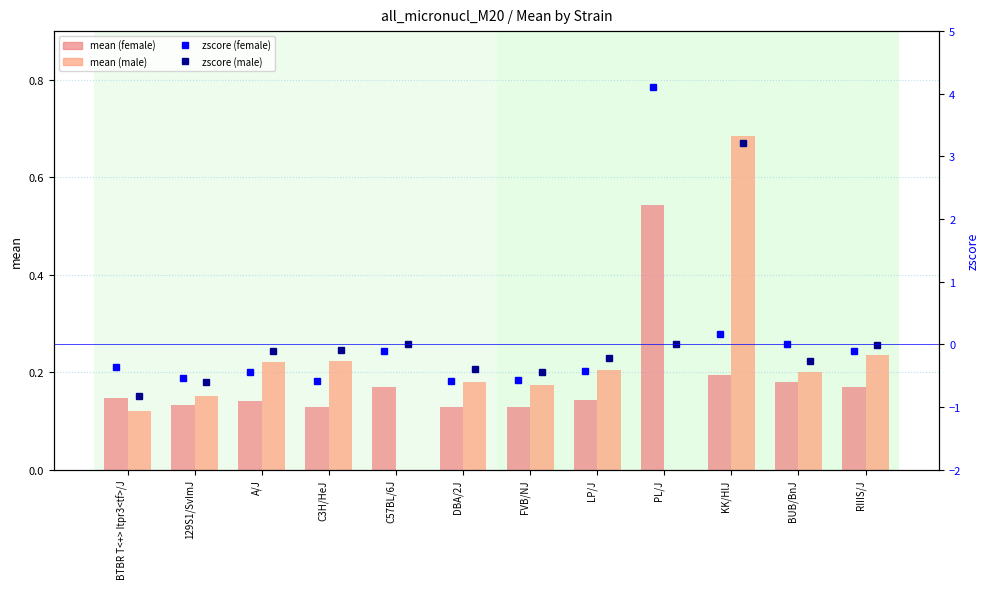

What position from the right is RIIIS/J?

1